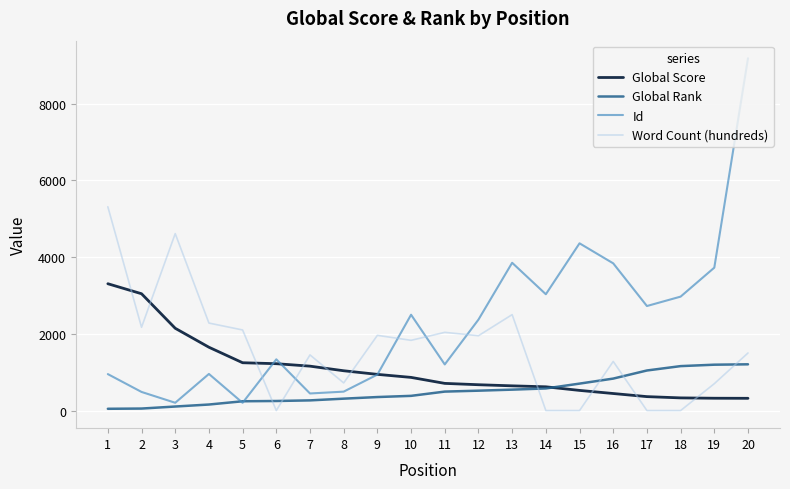

List the series in order of their overall mean, highest first.

Id, Word Count (hundreds), Global Score, Global Rank